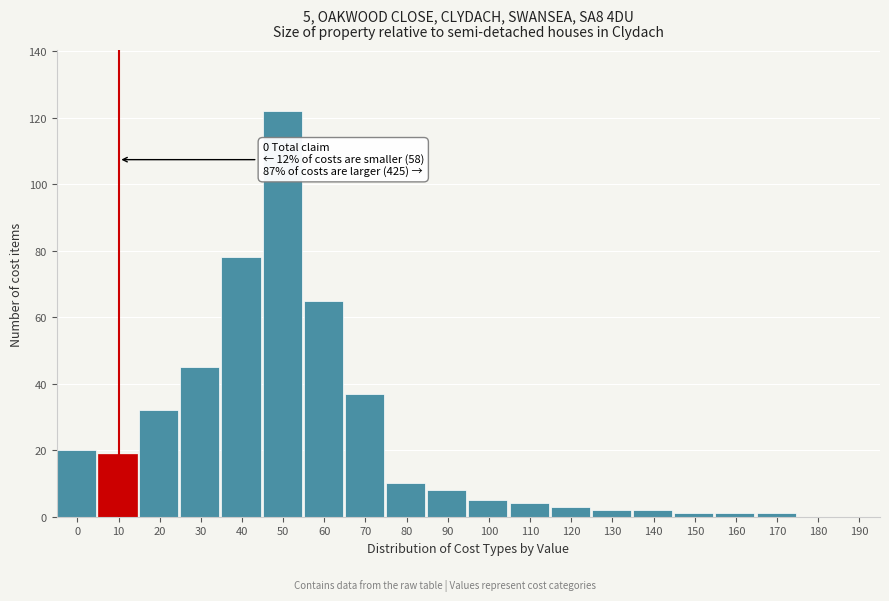

Reading left to right, transcribe all the data shown in this chart.

0=20	10=19	20=32	30=45	40=78	50=122	60=65	70=37	80=10	90=8	100=5	110=4	120=3	130=2	140=2	150=1	160=1	170=1	180=0	190=0